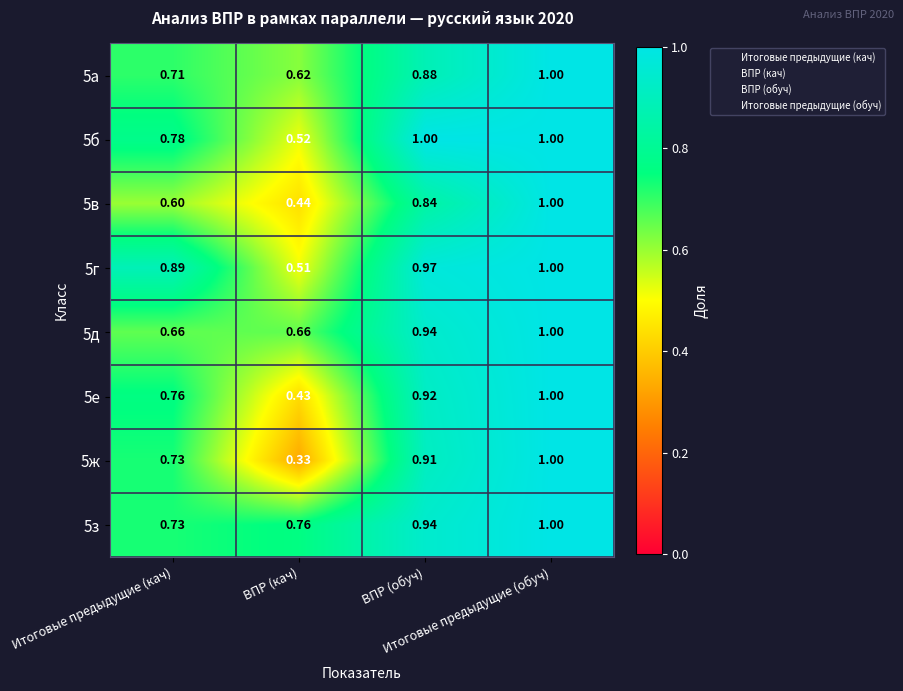

Reading right to left, list all the values displayed in this chart.

5а: 1.0	0.9	0.6	0.7
5б: 1.0	1.0	0.5	0.8
5в: 1.0	0.8	0.4	0.6
5г: 1.0	1.0	0.5	0.9
5д: 1.0	0.9	0.7	0.7
5е: 1.0	0.9	0.4	0.8
5ж: 1.0	0.9	0.3	0.7
5з: 1.0	0.9	0.8	0.7